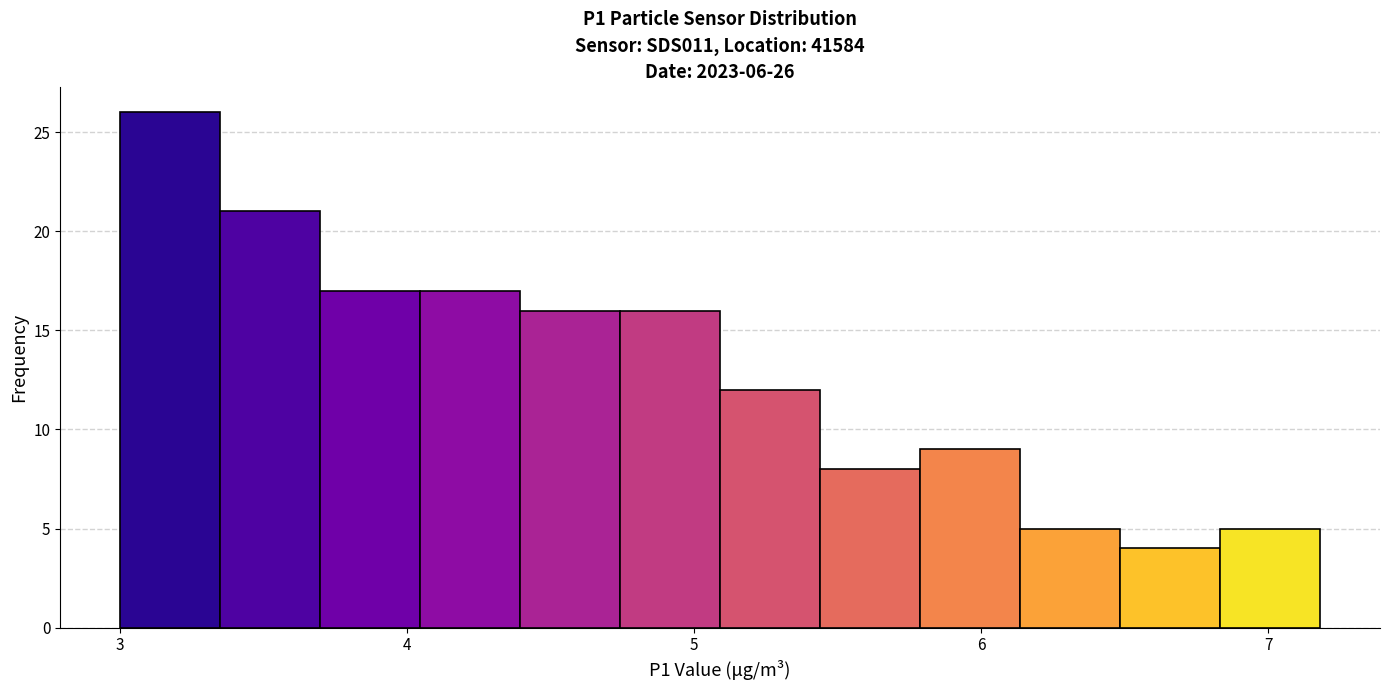

Around what value on the x-axis is the tallest bar? Give the approximate position of its centre, as read against the axis.

3.2